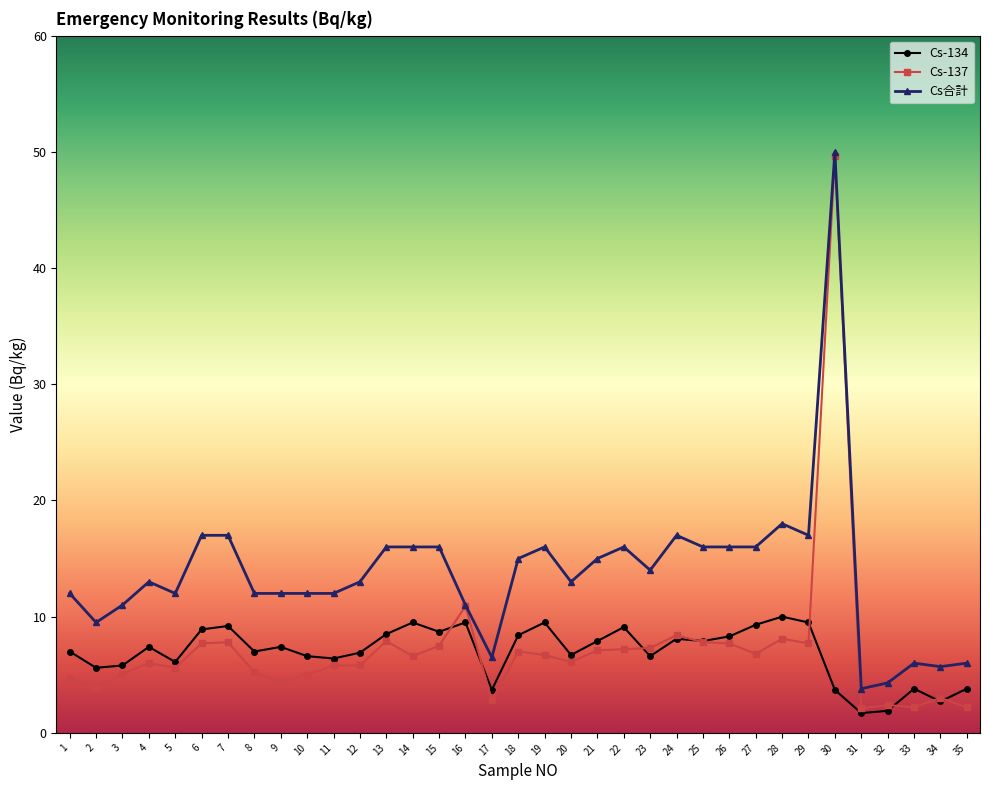

True or false: Cs-137 has a value of 49.6 at 30.

True